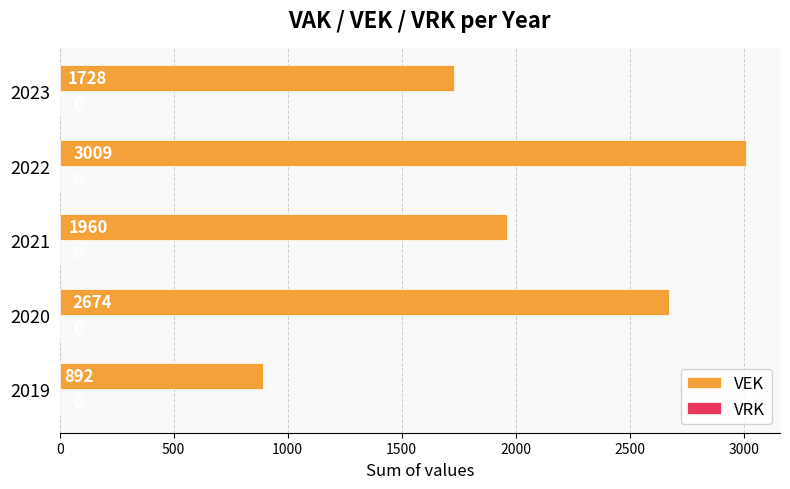

The chart shows a value of 3009 at 2022. True or false?

True